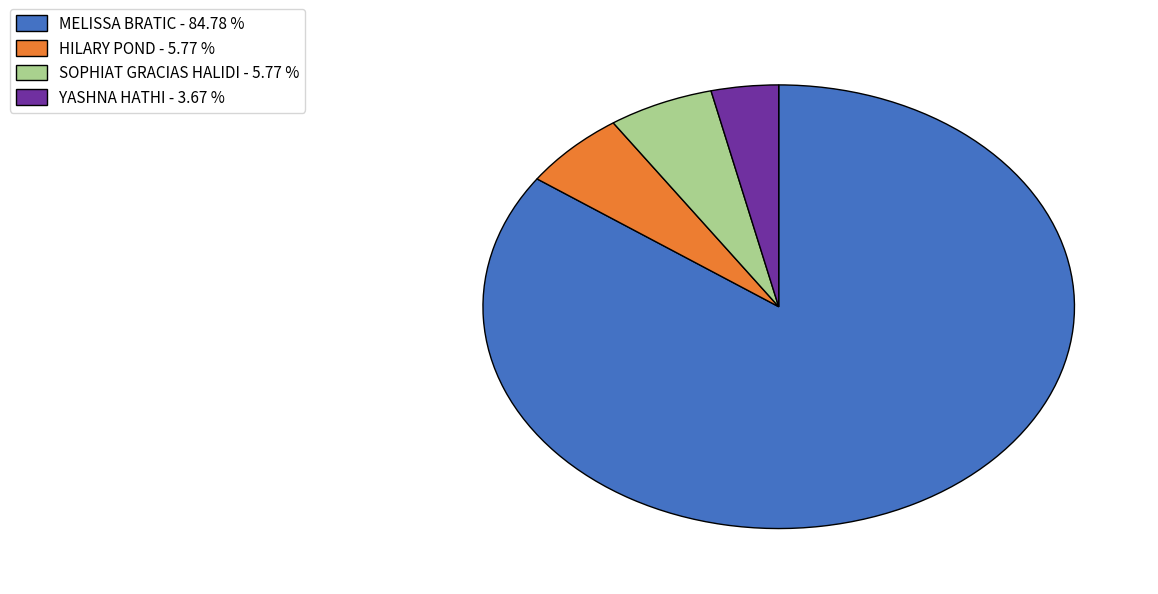

Which category has the smallest portion of the pie?

YASHNA HATHI